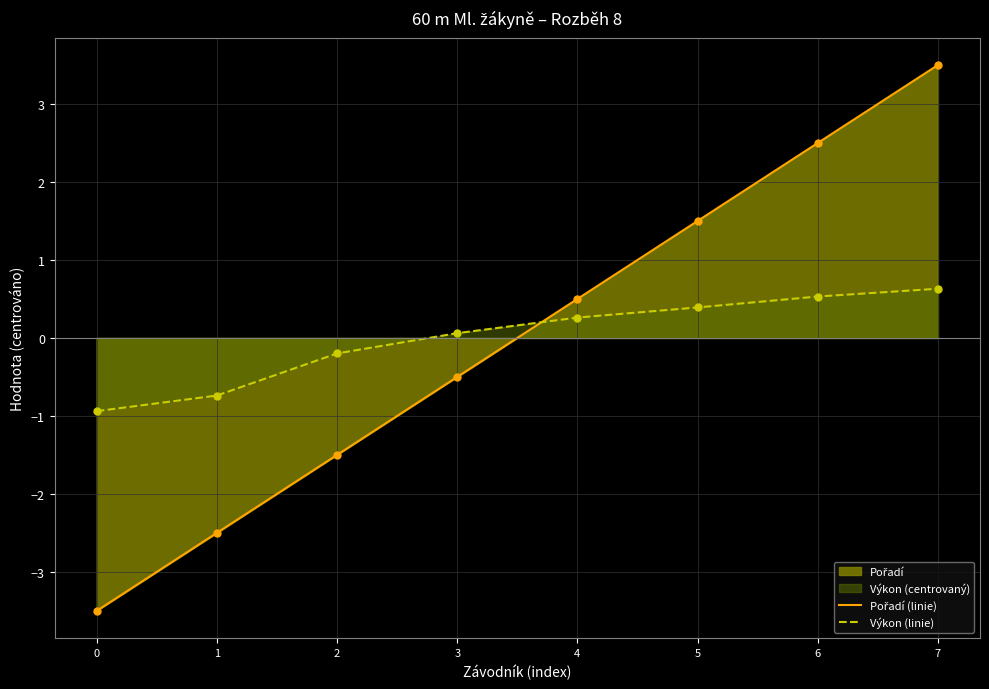

At which category is the sum across all series the highest?

7